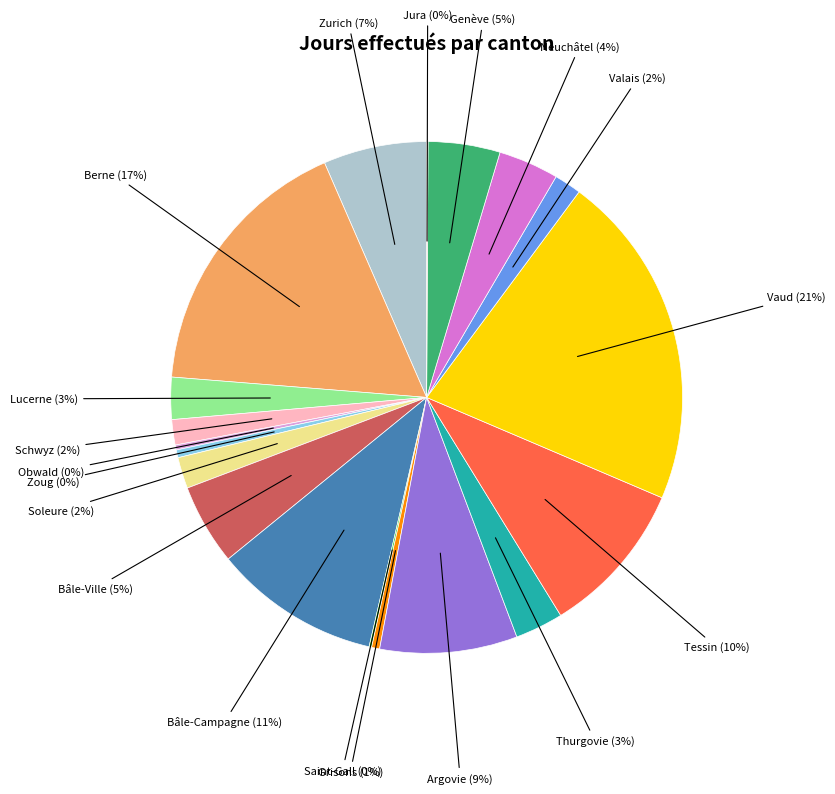

Does any single category account for the majority?

No